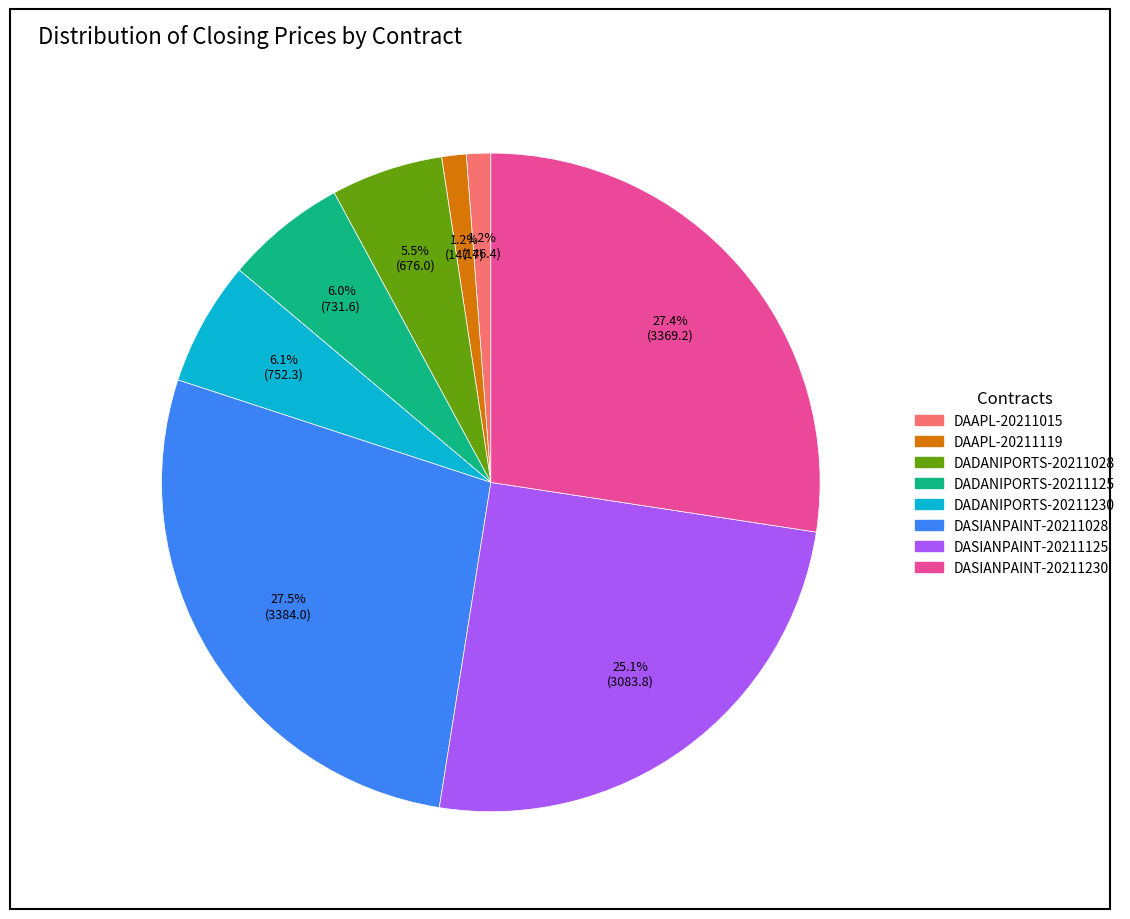

Does any single category account for the majority?

No